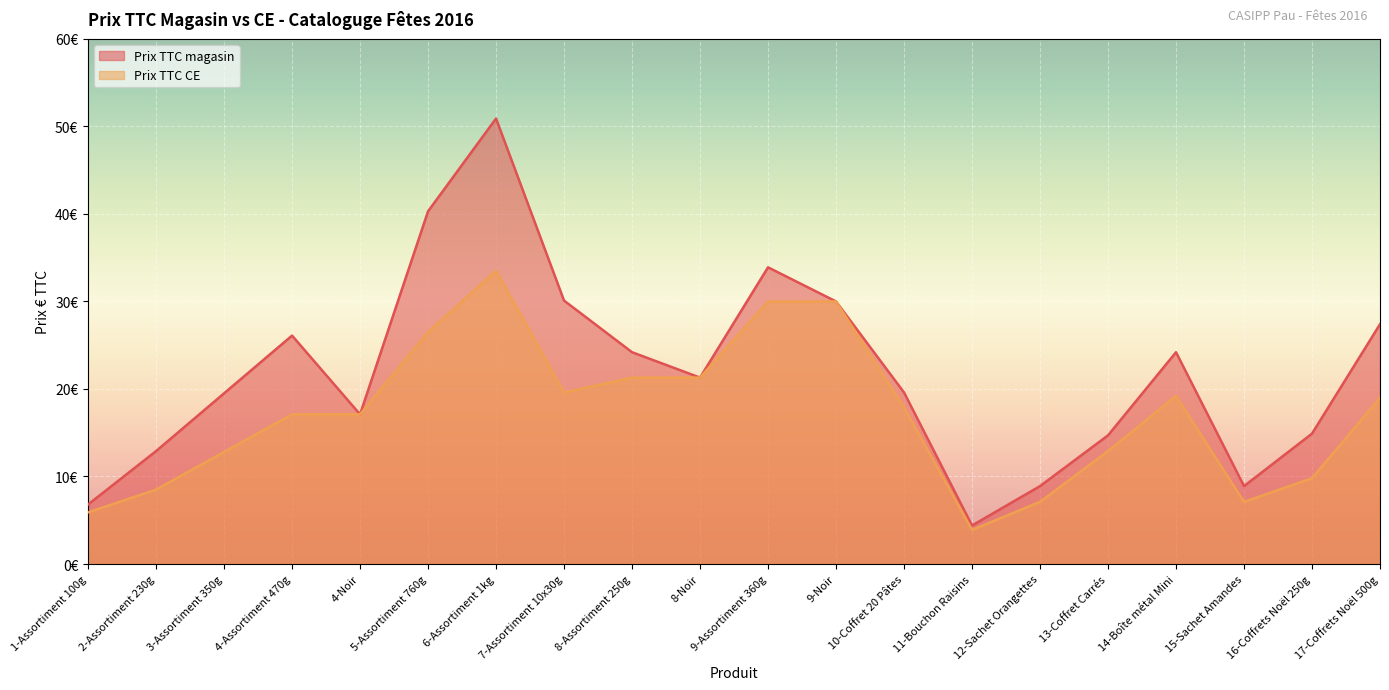

What is the difference between the Prix TTC CE values at 9-Assortiment 360g and 10-Coffret 20 Pâtes?

12.1